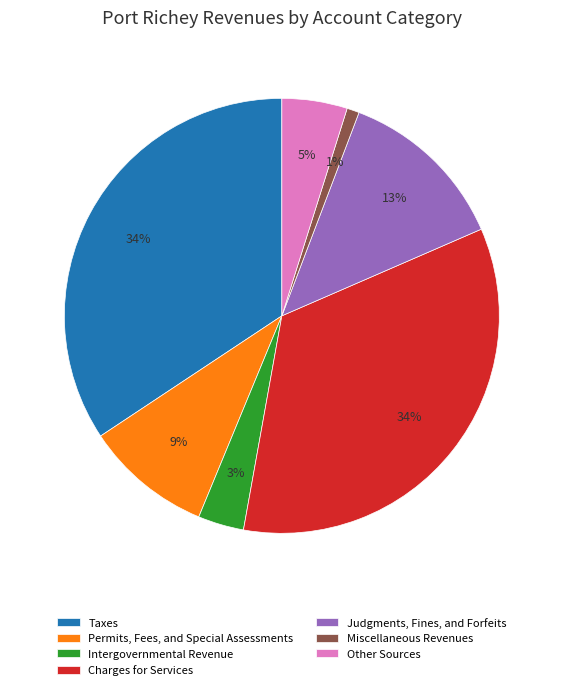

Does any single category account for the majority?

No